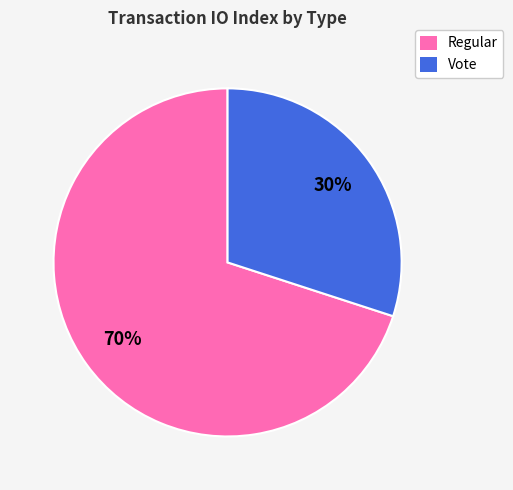

To the nearest percent, what is the combined percentage of Regular and Vote?

100%